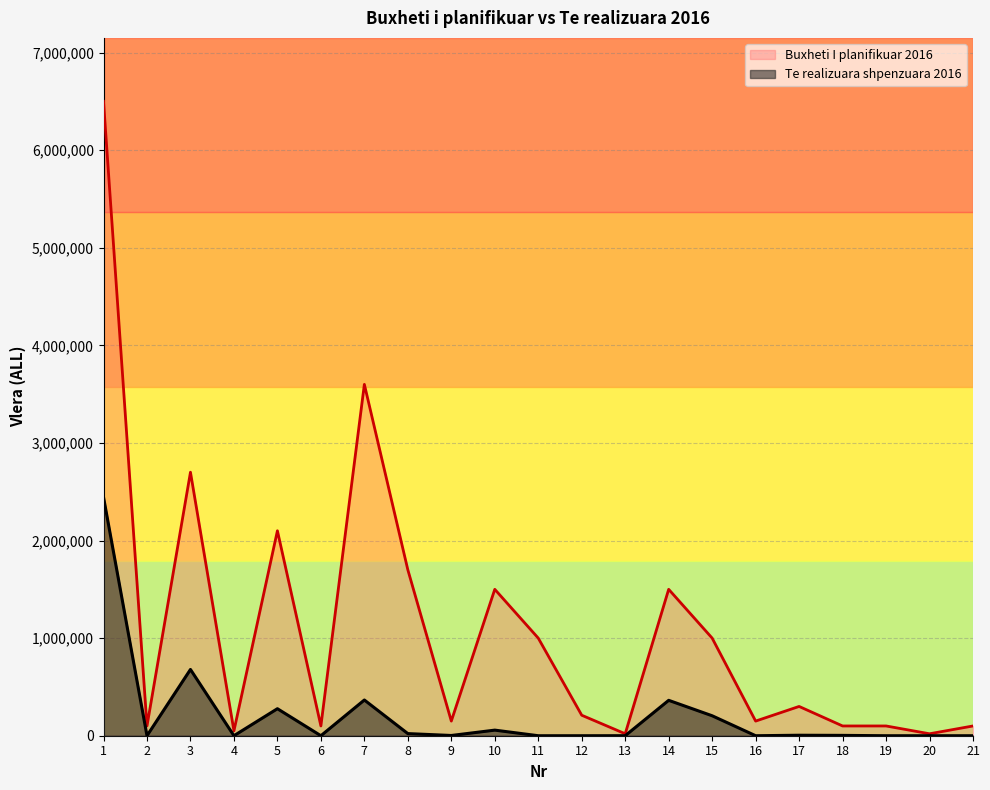

Between 15 and 20, which series saw the biggest shift?

Buxheti I planifikuar 2016